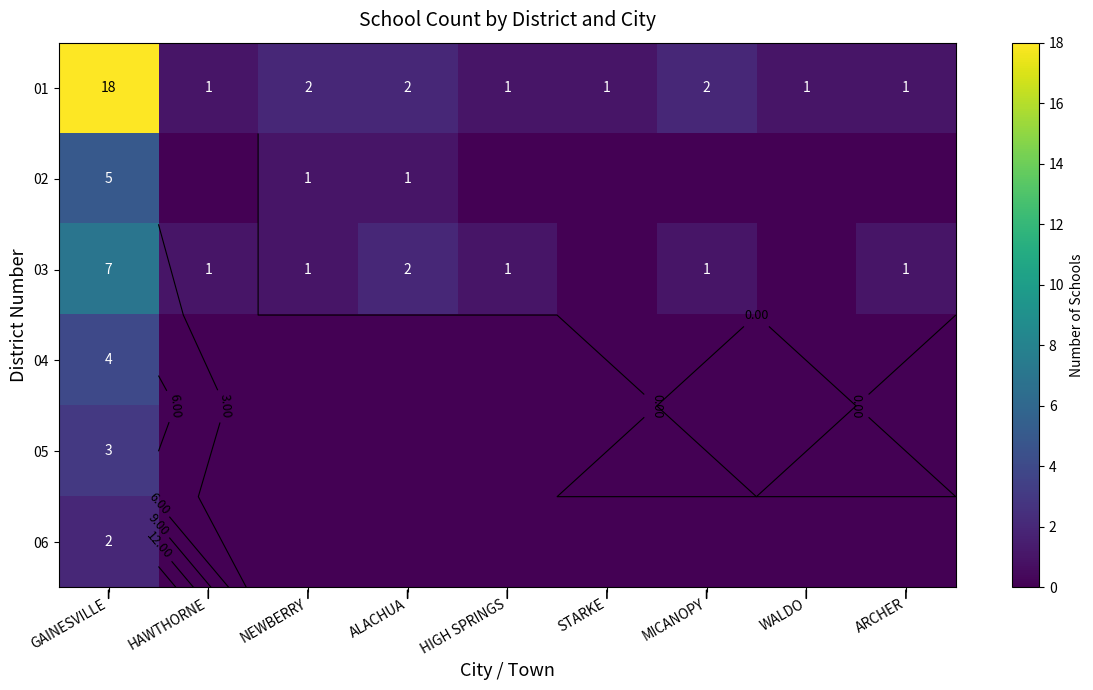

The 01 series shows 1 at STARKE. True or false?

True